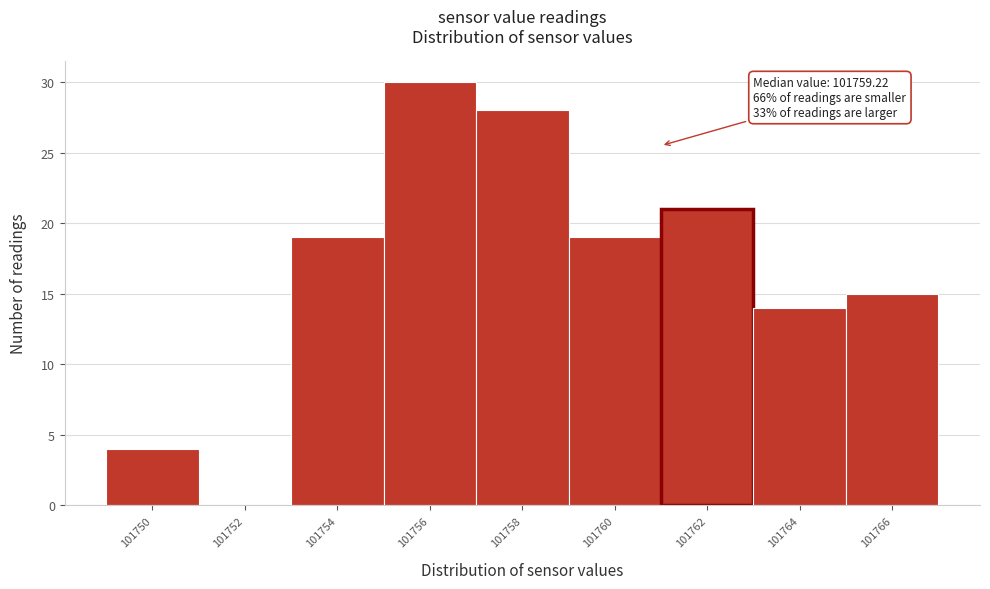

Reading right to left, what are all the values shown in this chart?

101766=15	101764=14	101762=21	101760=19	101758=28	101756=30	101754=19	101752=0	101750=4